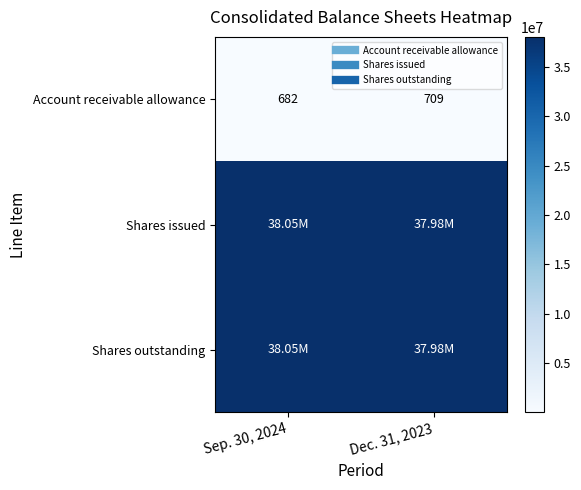

The value of Shares issued at Dec. 31, 2023 is 37983154. True or false?

True